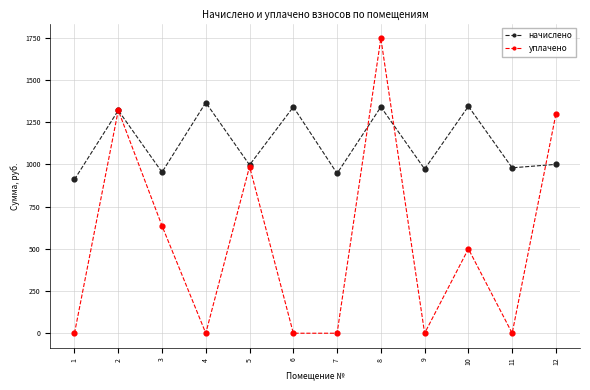

Is the value of начислено at 11 greater than the value of уплачено at 10?

Yes